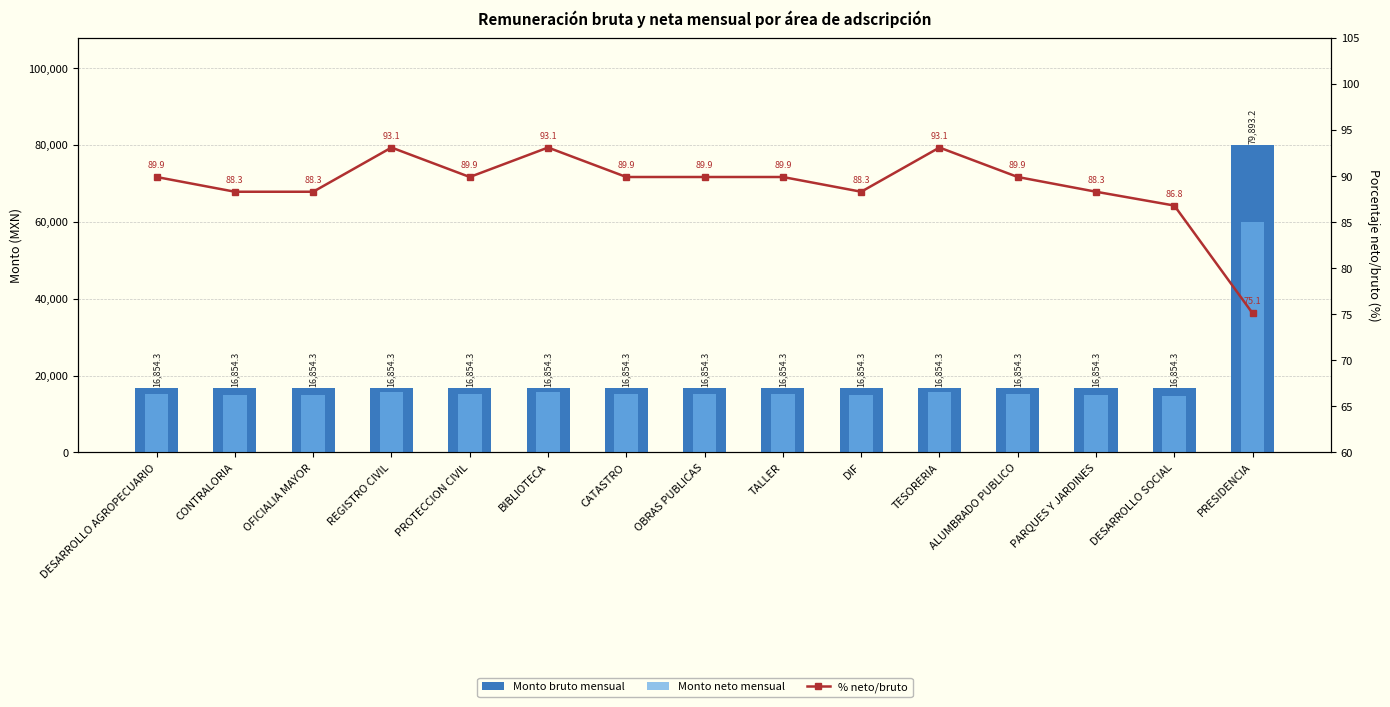

The value of % neto/bruto at DIF is 88.3. True or false?

True